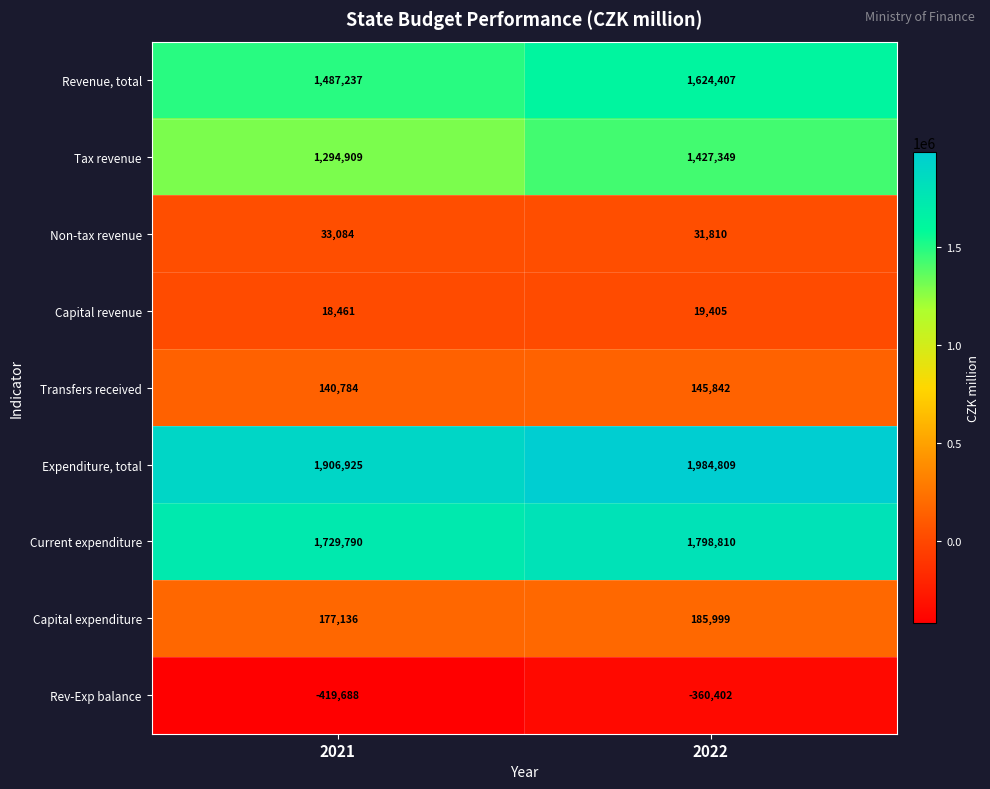

What is the sum of the Expenditure, total values at 2021 and 2022?

3891734